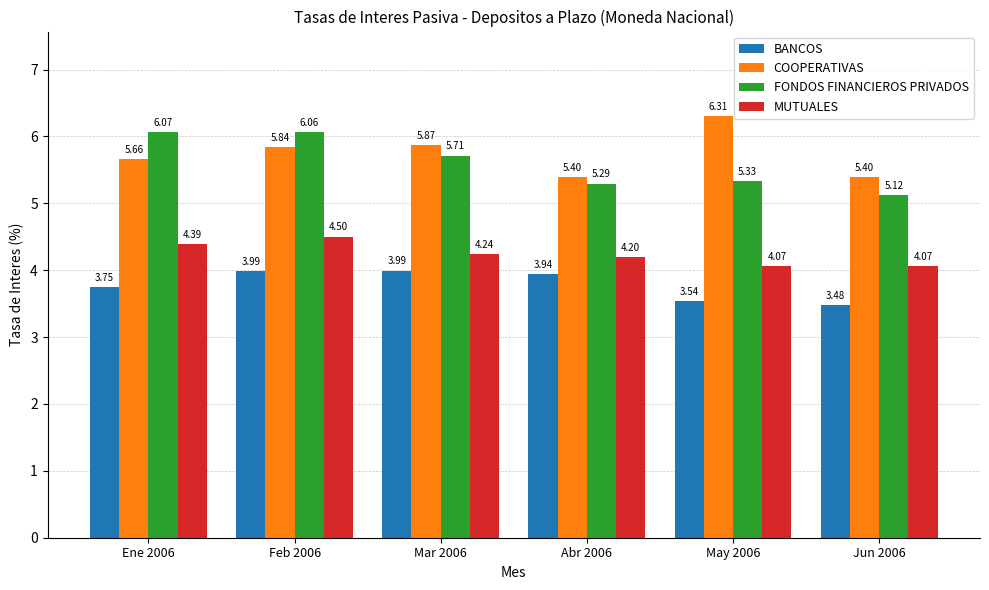

List the series in order of their peak value, lowest first.

BANCOS, MUTUALES, FONDOS FINANCIEROS PRIVADOS, COOPERATIVAS